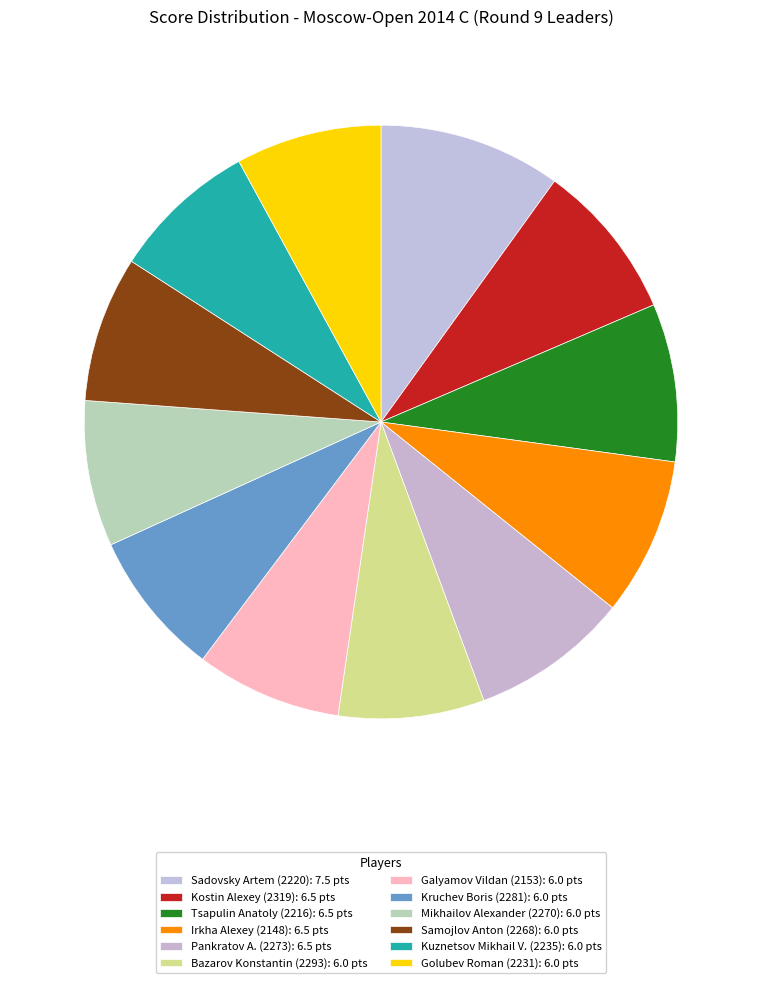

How many slices are in this pie chart?

12